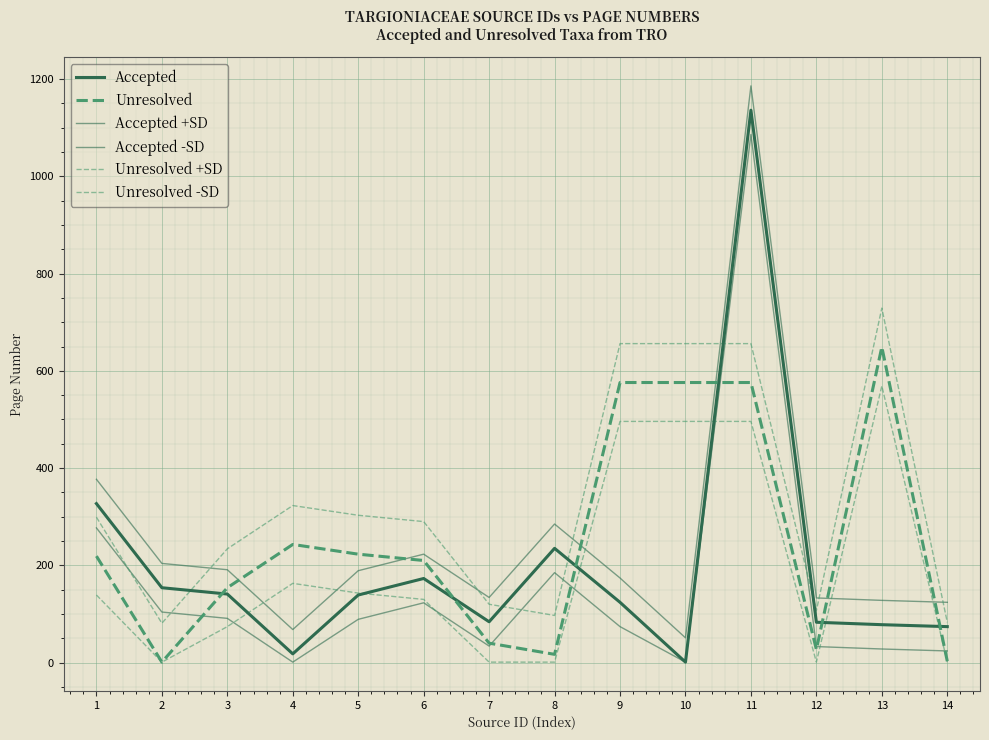

Which series has the largest total across all categories?

Unresolved +SD